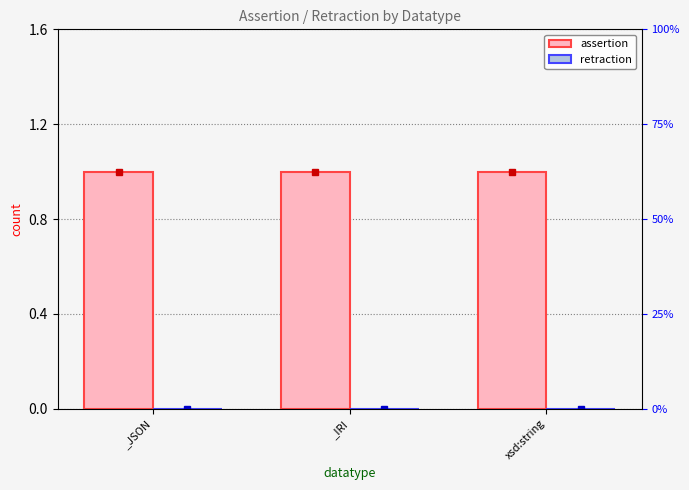

At which label does assertion reach its peak?

_JSON